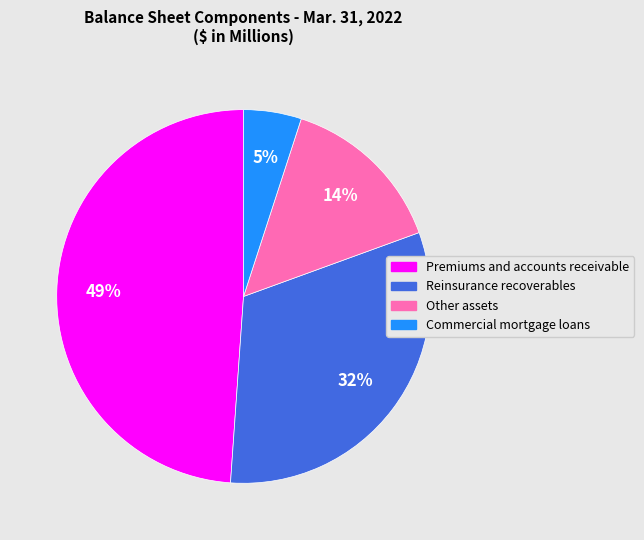

To the nearest percent, what is the difference between the largest and smallest slice percentages?

44%